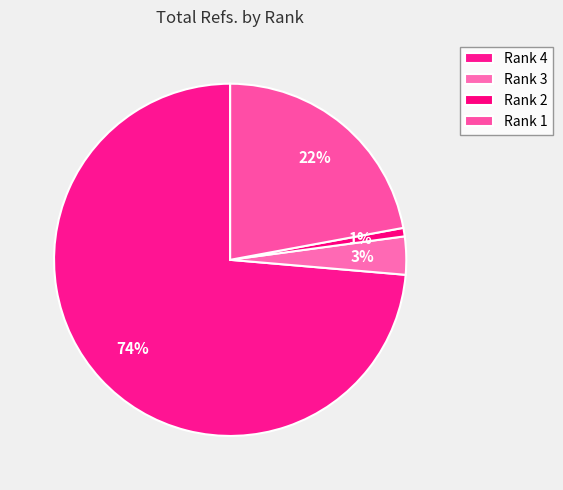

The Rank 3 slice represents 1% of the pie. True or false?

False